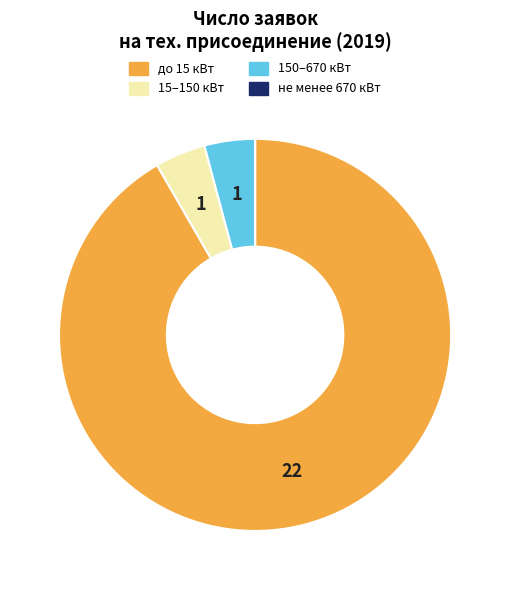

Is there a majority slice in this chart?

Yes